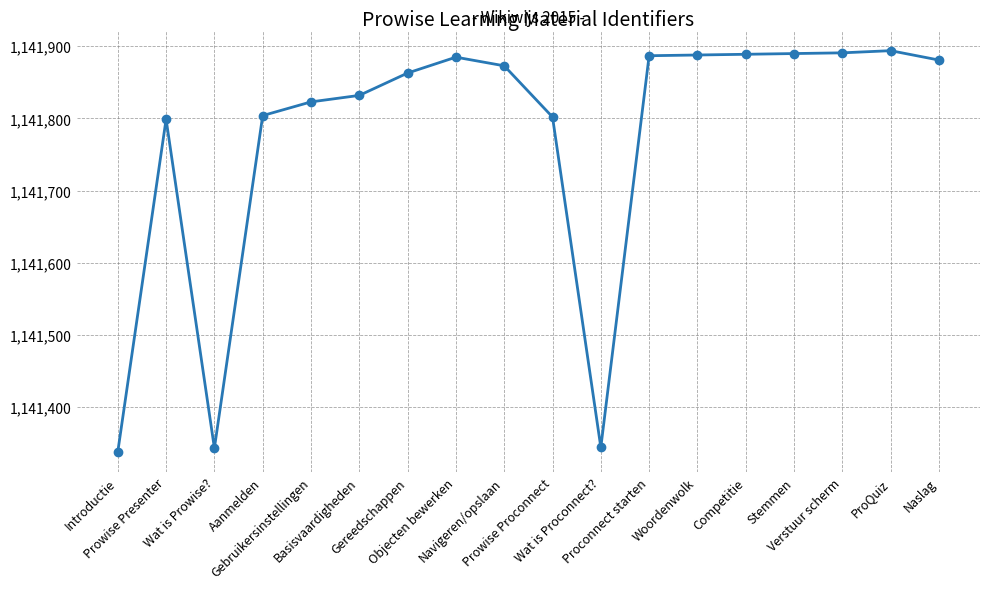

What is the sum of the values at Competitie and Prowise Presenter?

2283688